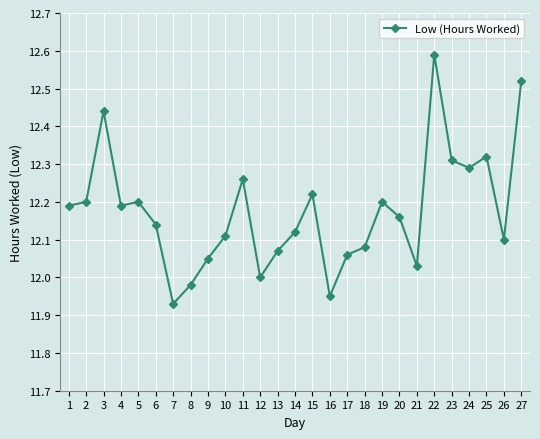

How many data points does each series have?

27